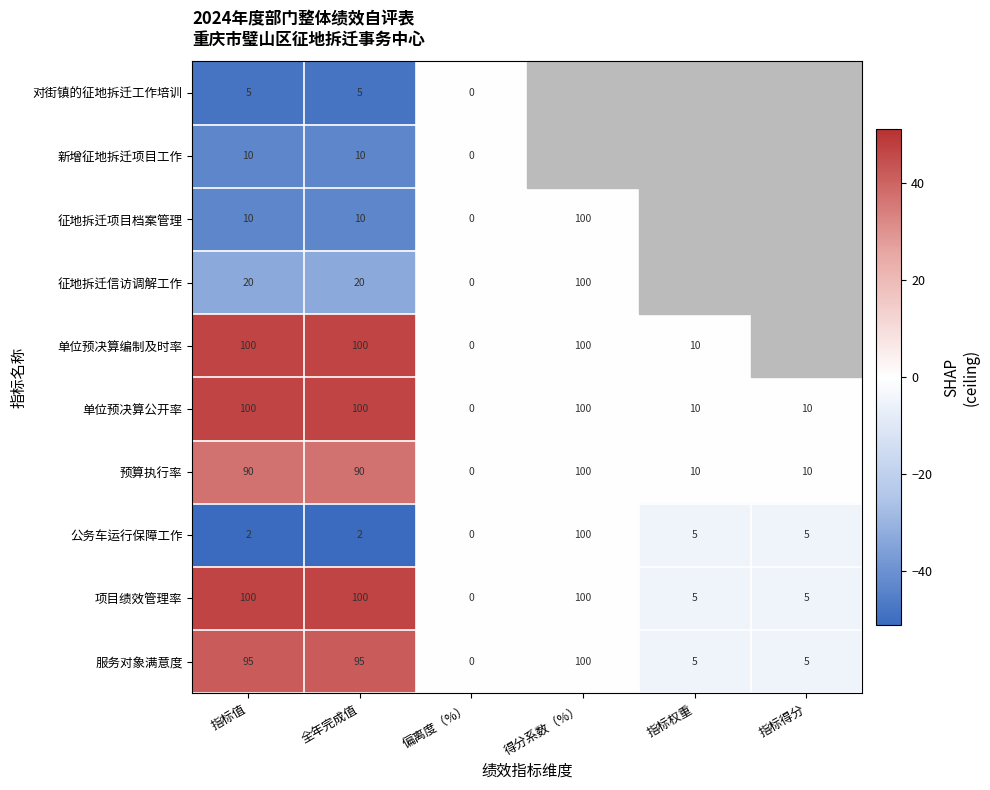

What is the spread (max minus min) of values at 指标值?

98